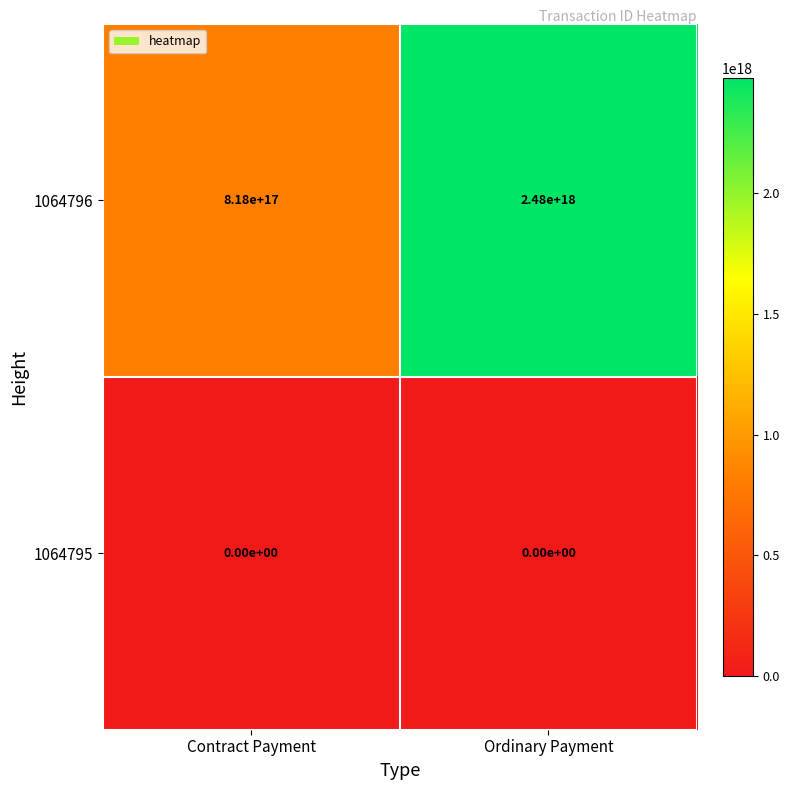

Is the value of 1064796 at Ordinary Payment greater than the value of 1064795 at Ordinary Payment?

Yes